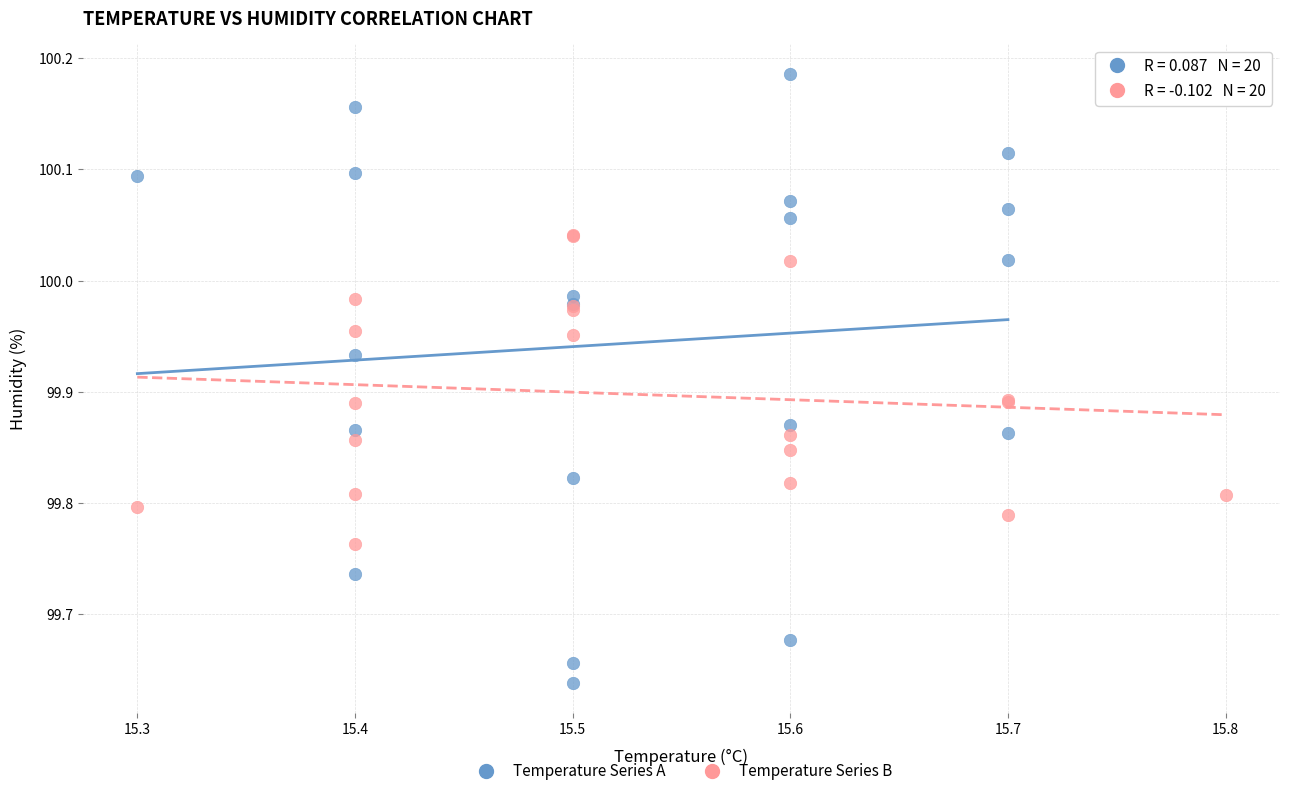

What are all the series names shown in the legend?

Temperature Series A, Temperature Series B